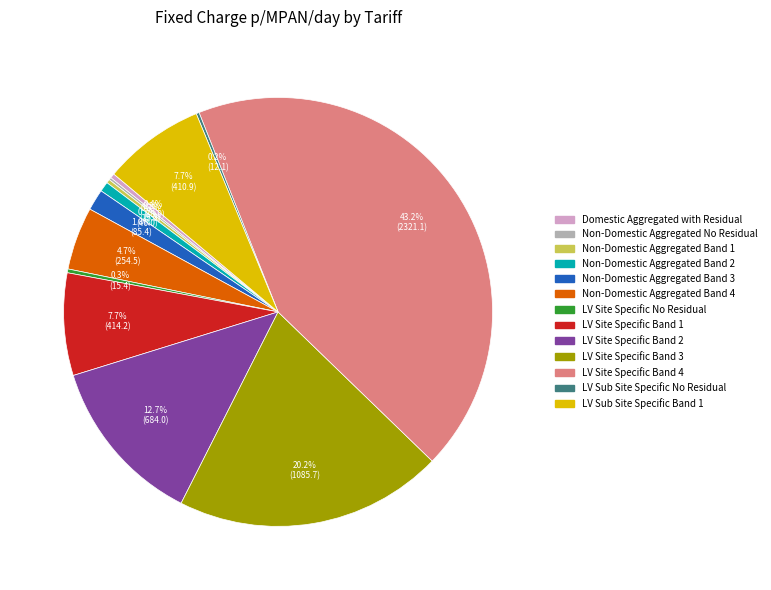

Which has a higher value, Non-Domestic Aggregated Band 2 or LV Site Specific Band 4?

LV Site Specific Band 4